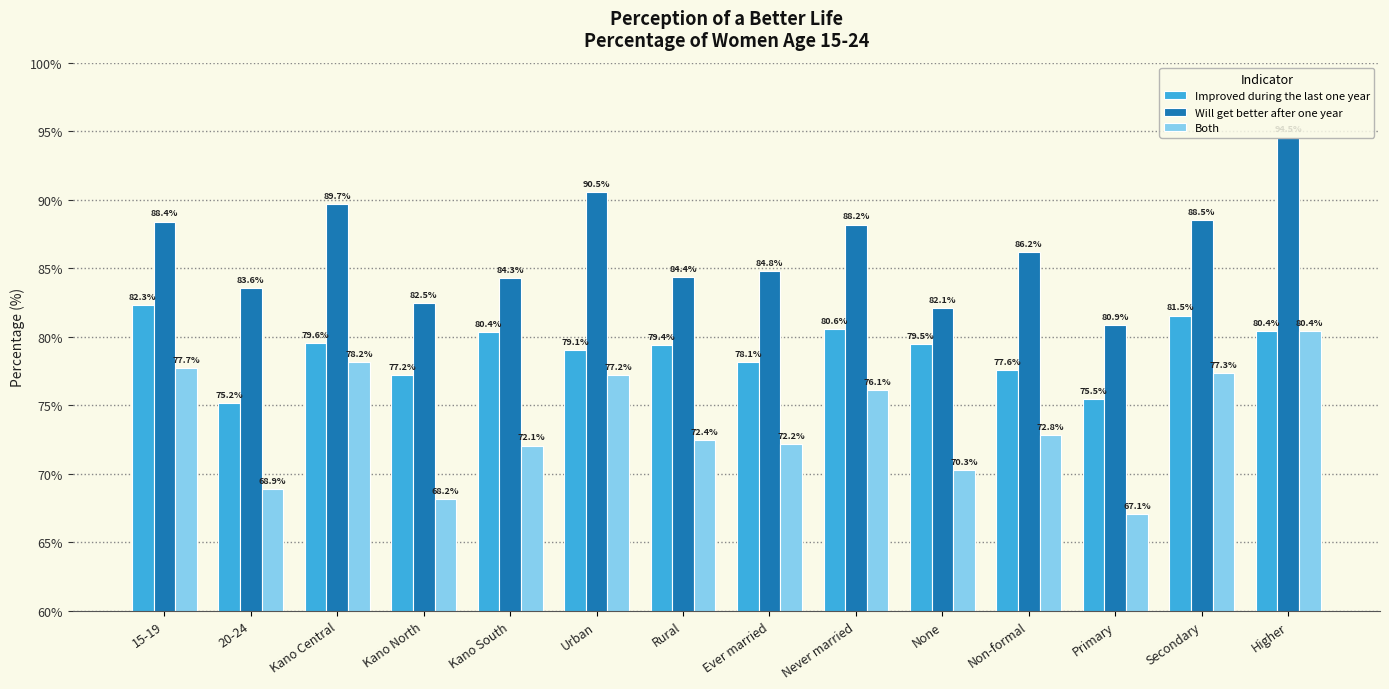

Count the number of categories in the chart.

14